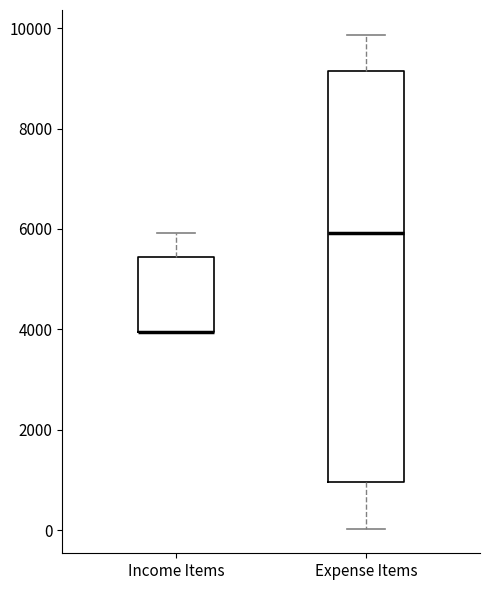

Reading left to right, transcribe this box plot: for each box, give where its median line is, the range the box spans, and where its two whiskers end, as read against the y-axis. The values are not printed on the chart, so give them approximately, as read against the axis.

Income Items: median 4000 (drawn on the box's lower edge), box 4000 to 5400, whiskers 4000 to 6000
Expense Items: median 6000, box 1000 to 9200, whiskers 0 to 9800